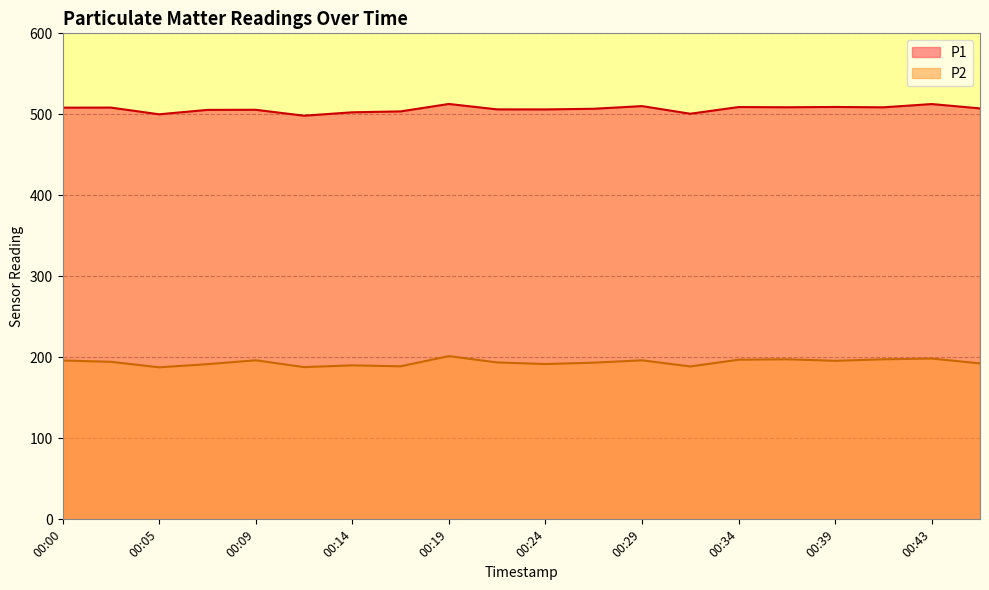

The P1 series shows 508.4 at 00:02. True or false?

True